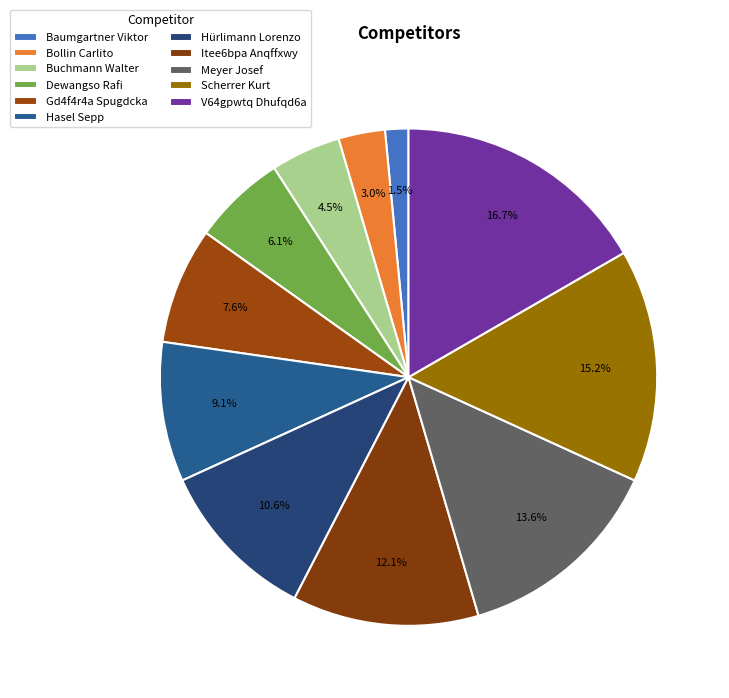

Which category has the smallest portion of the pie?

Baumgartner Viktor